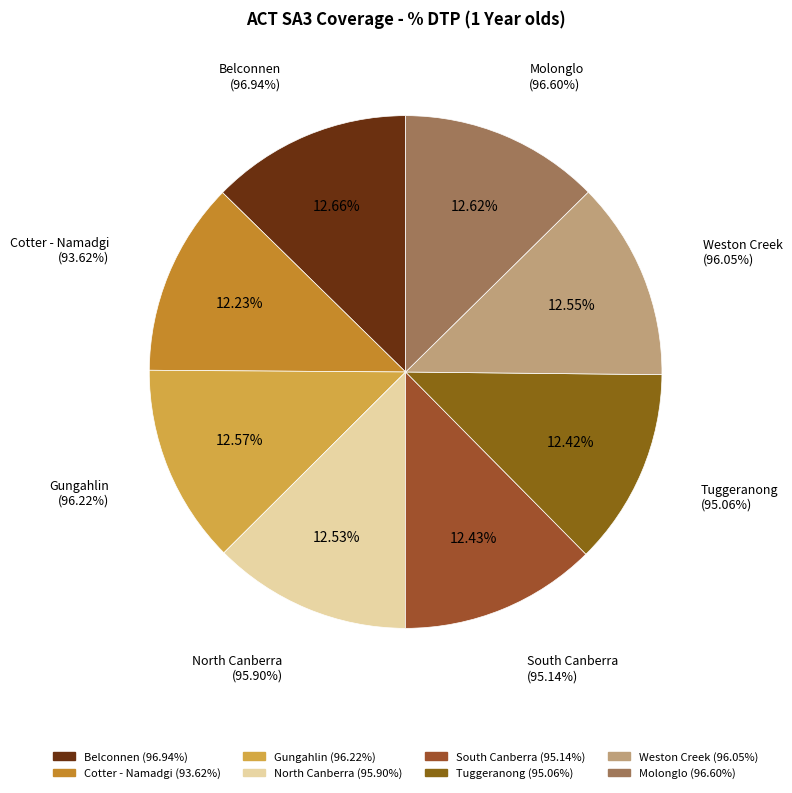

The Molonglo slice represents 22% of the pie. True or false?

False